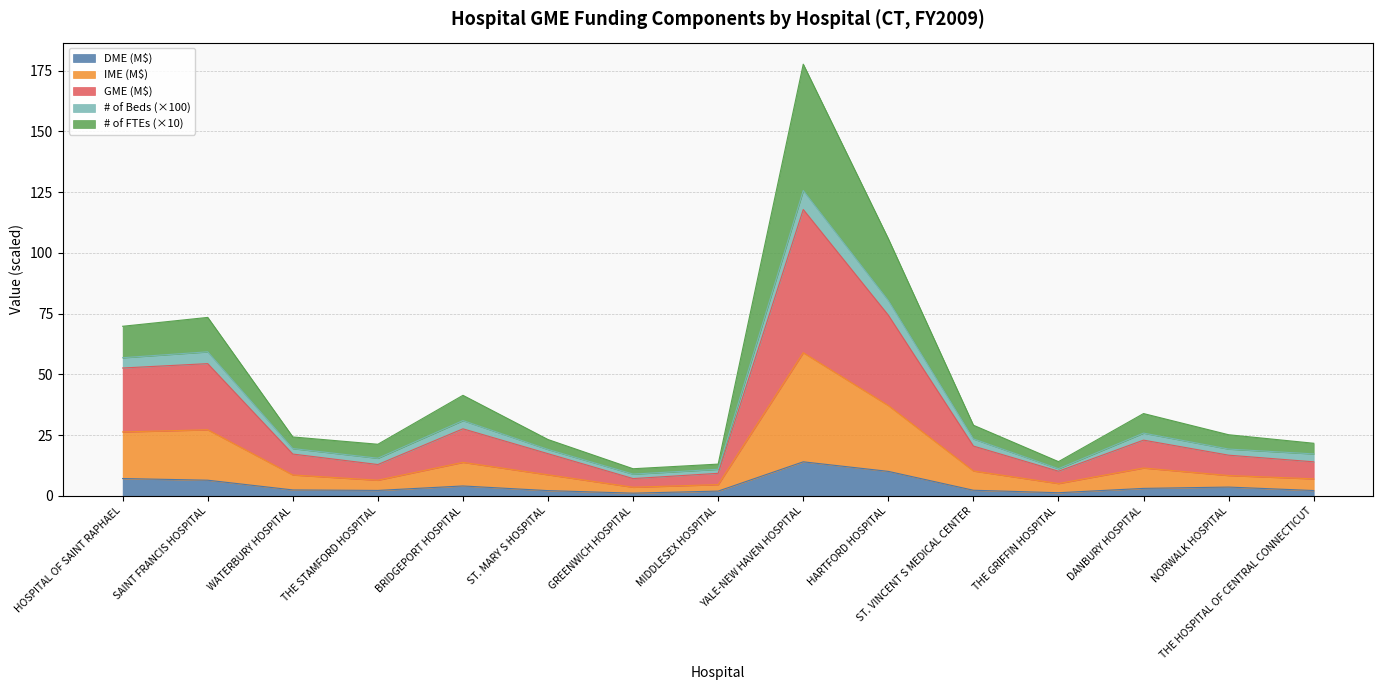

At how many categories does at least one series exceed 165?

1